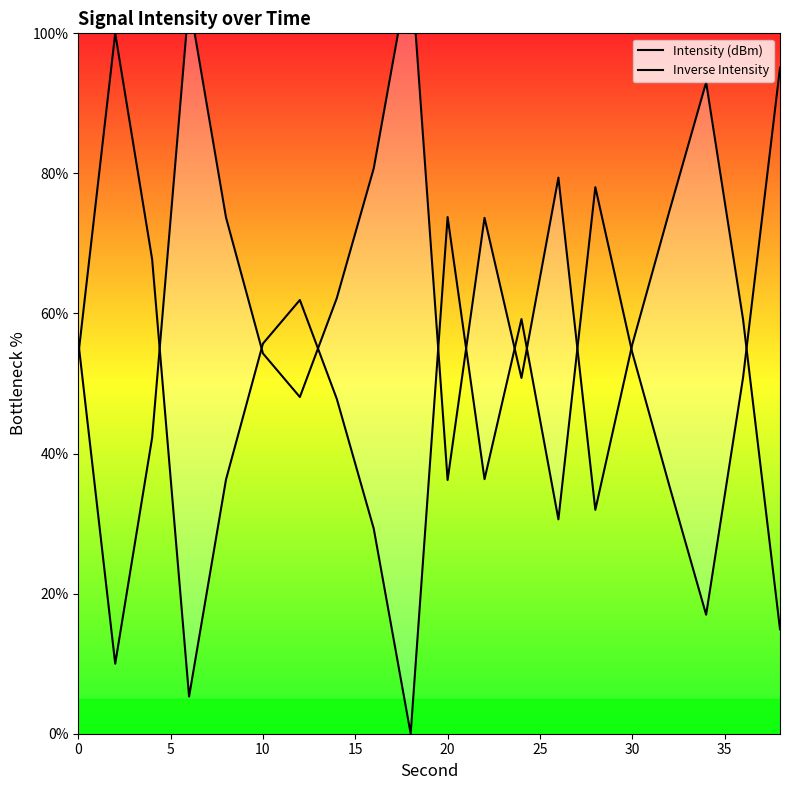

At how many categories does at least one series exceed 31?

20